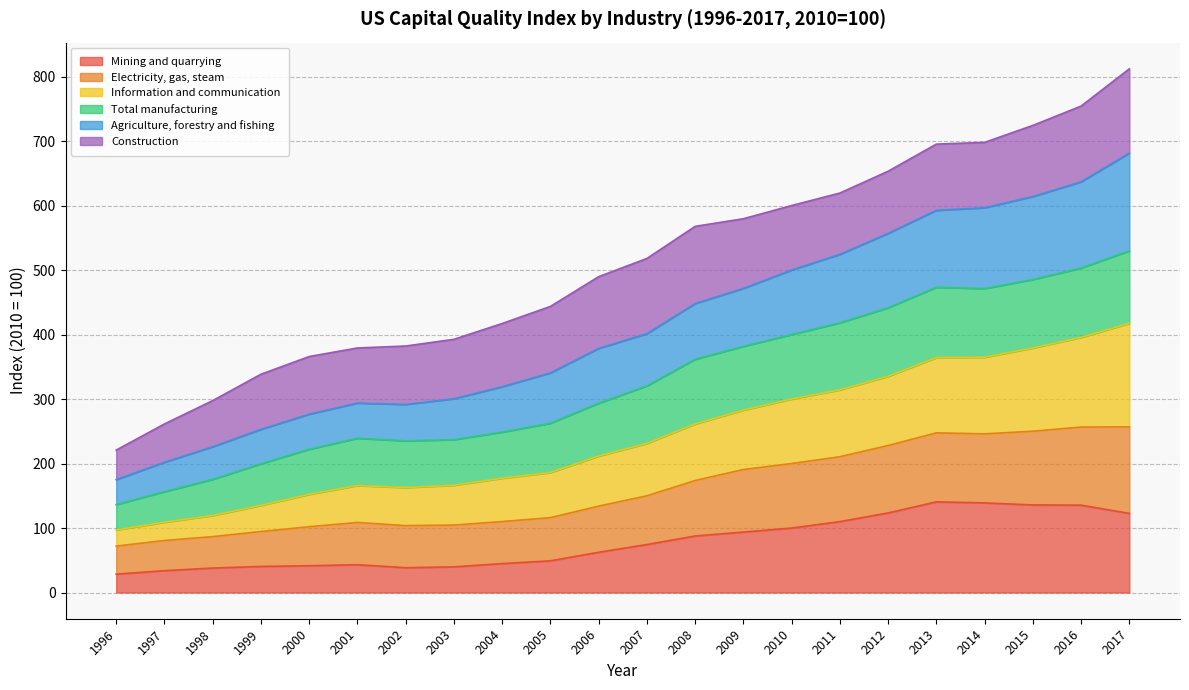

What is the minimum value for Mining and quarrying?

28.5